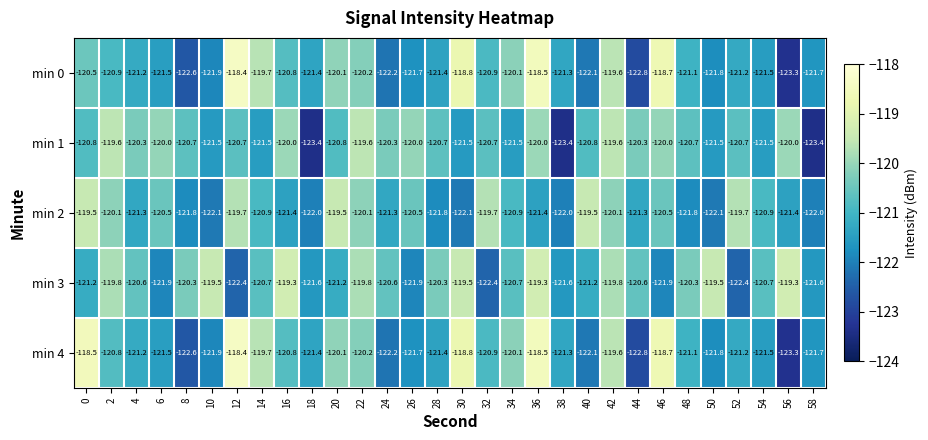

What value does the min 2 series have at 48?

-121.8